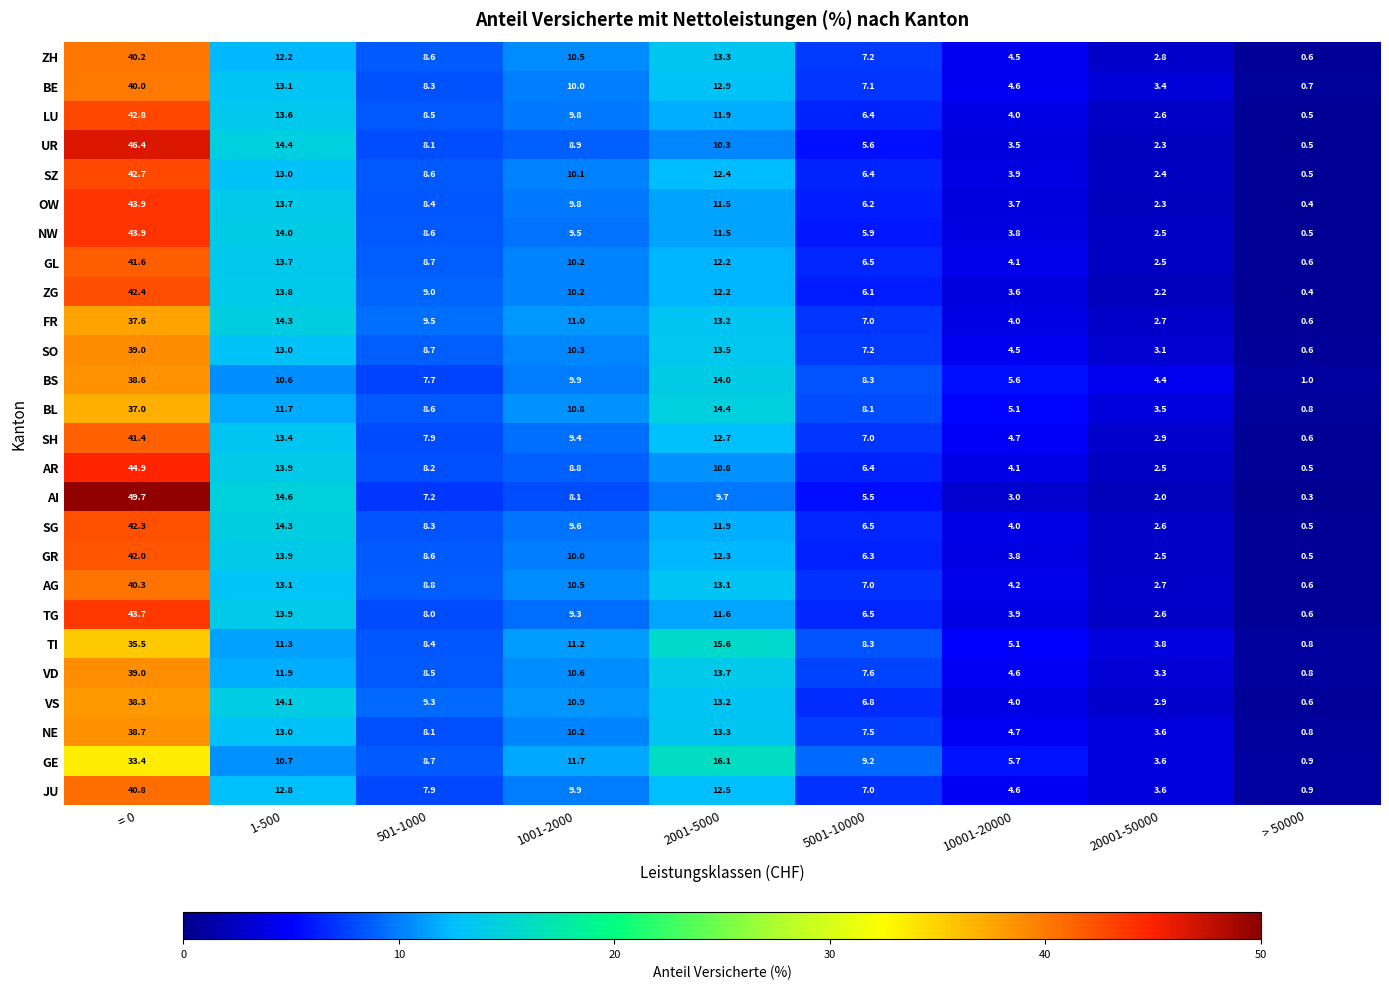

The TI series shows 7.5 at = 0. True or false?

False